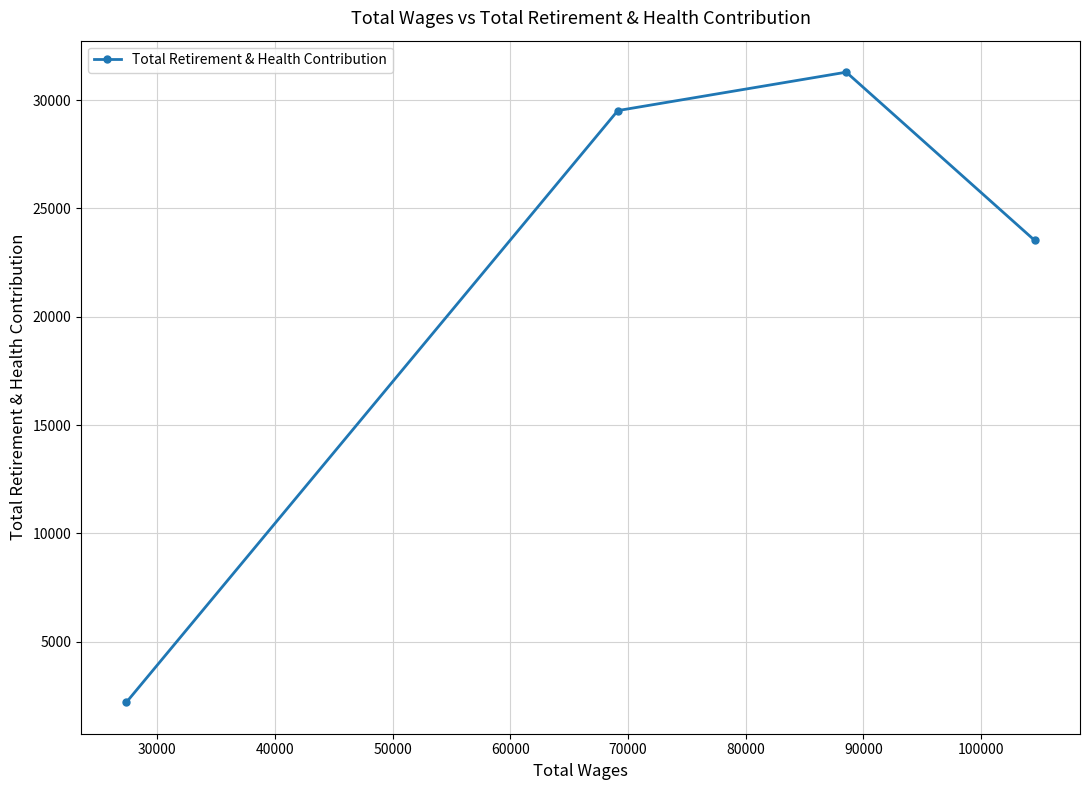

What is the value of the 2nd point from the left?

29513